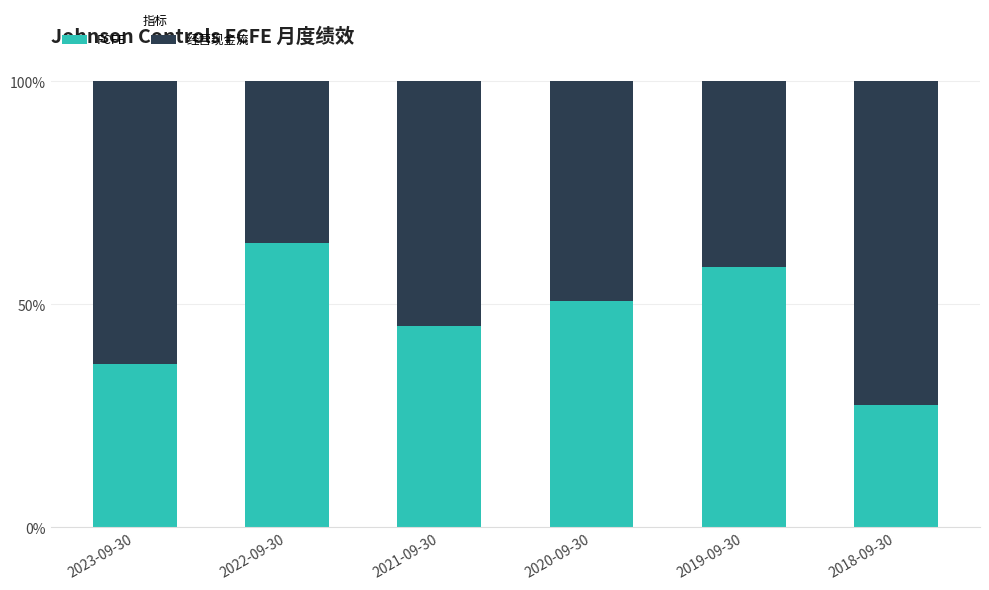

What is the approximate value of FCFE at 2018-09-30?

27.5